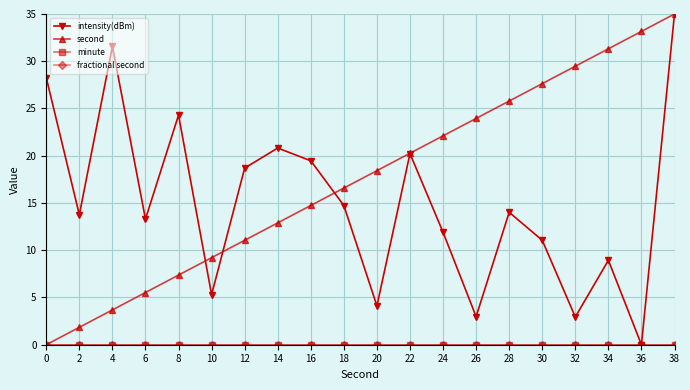

True or false: minute and second intersect in this chart.

False